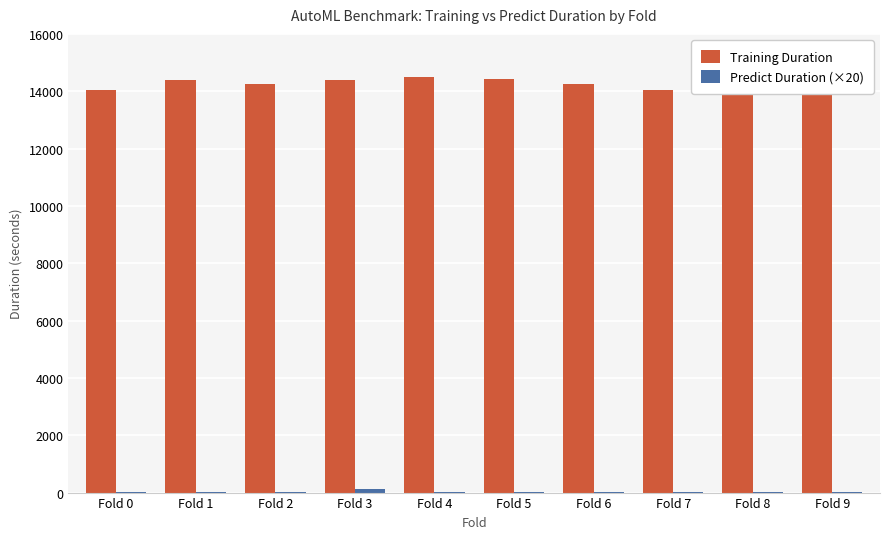

The value of Training Duration at Fold 9 is 24769.2. True or false?

False